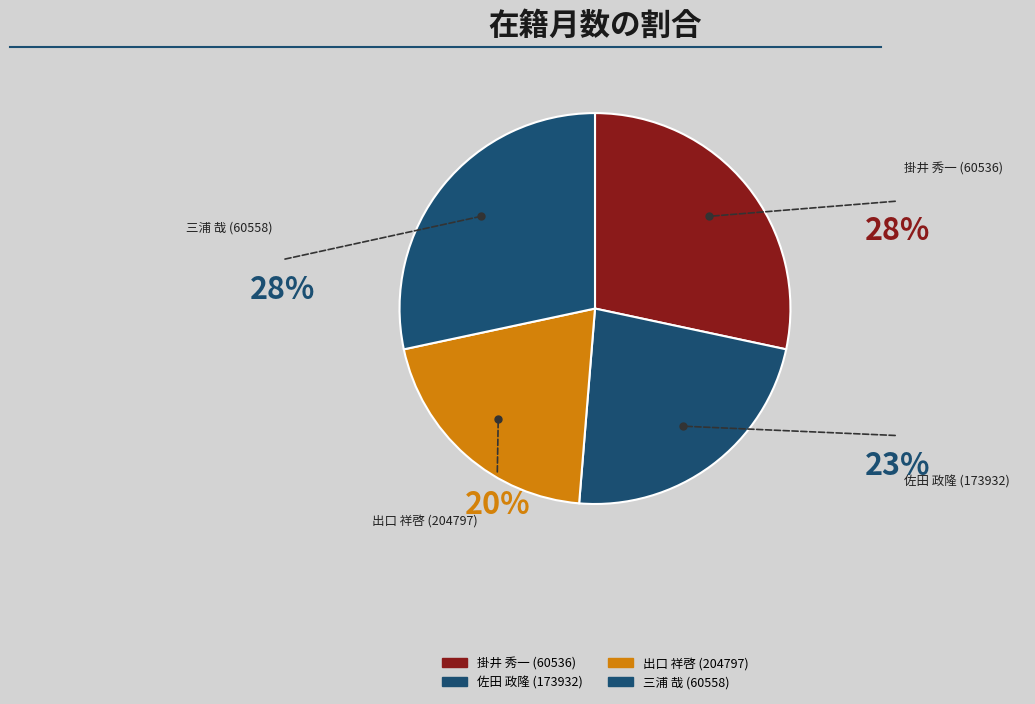

What is the ratio of the value at 出口 祥啓 (204797) to the value at 佐田 政隆 (173932)?

0.9